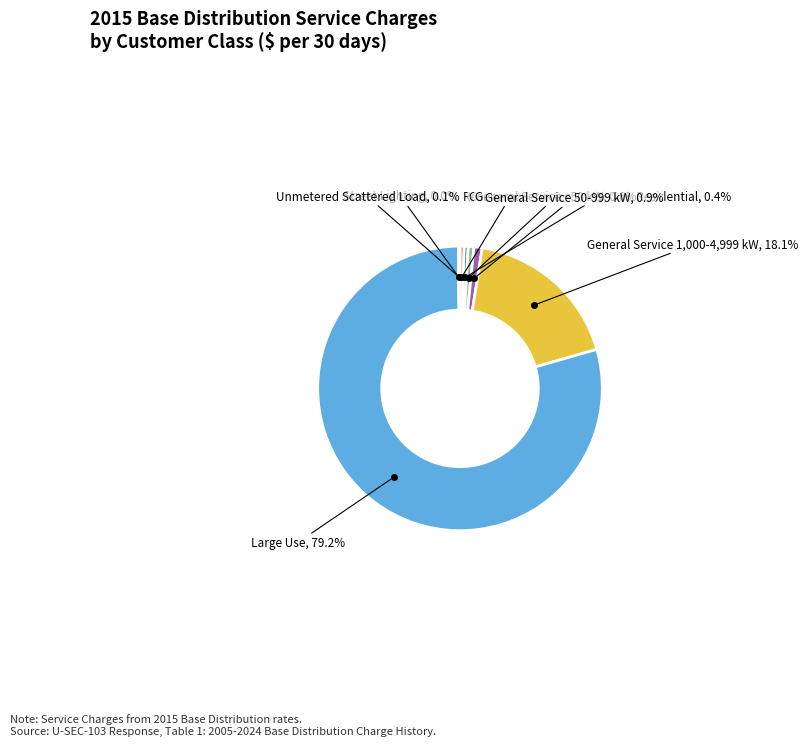

Is there any slice that represents more than half of the pie?

Yes